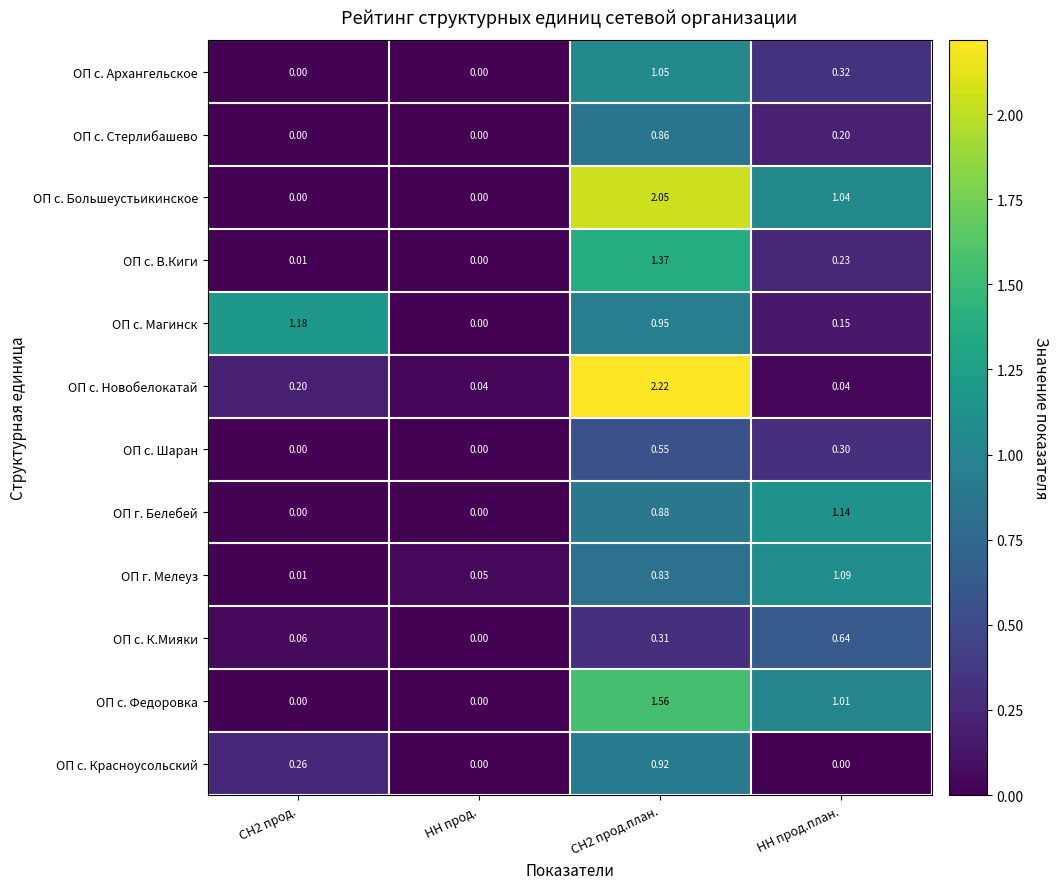

How many categories are shown in the chart?

4